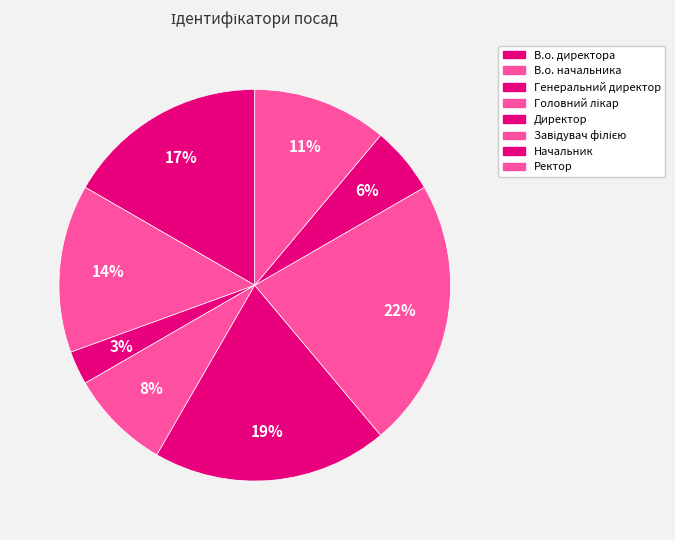

True or false: В.о. начальника accounts for 1% of the total.

False